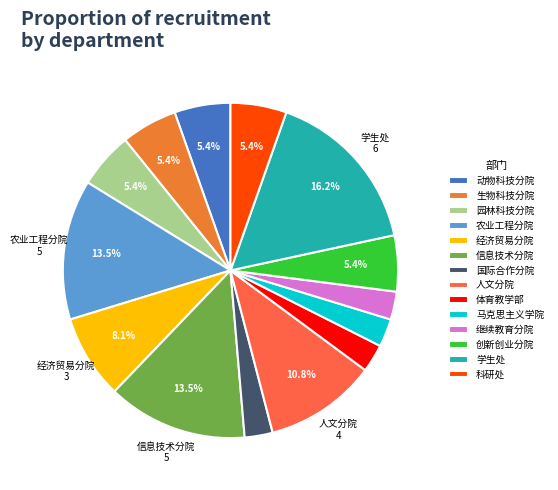

Rank the categories by value from highest to lowest.

学生处, 农业工程分院, 信息技术分院, 人文分院, 经济贸易分院, 动物科技分院, 生物科技分院, 园林科技分院, 创新创业分院, 科研处, 国际合作分院, 体育教学部, 马克思主义学院, 继续教育分院